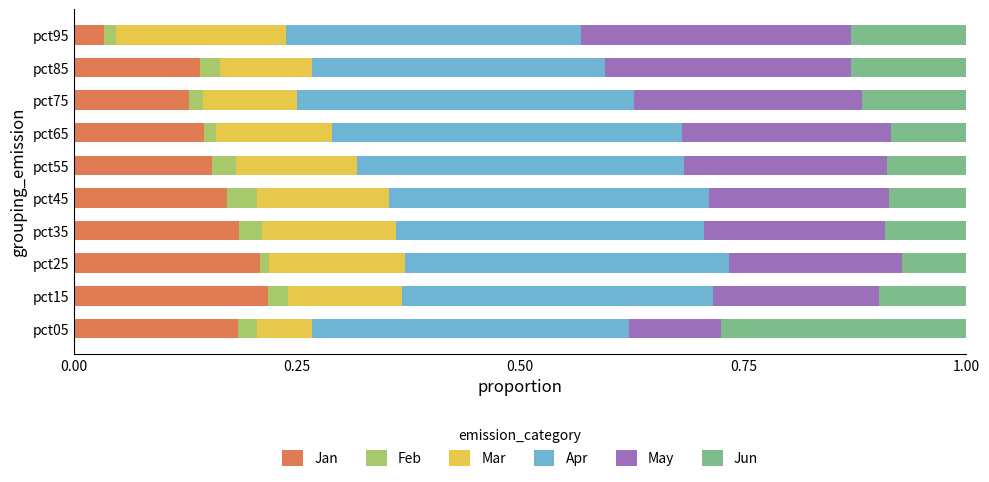

What is the total value across all series at pct15?

1.0